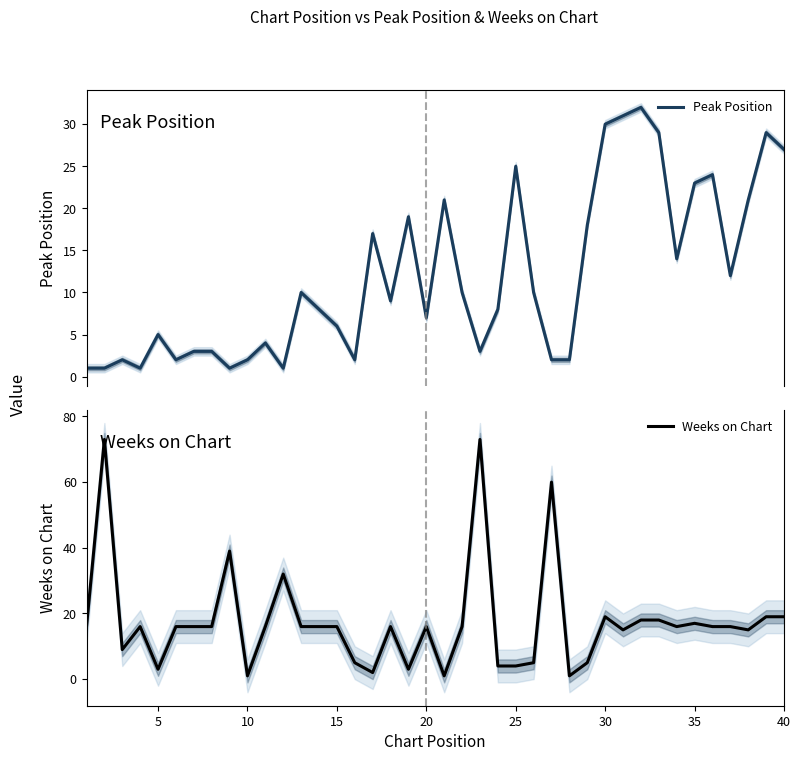

What is the highest value of the Peak Position series?

32